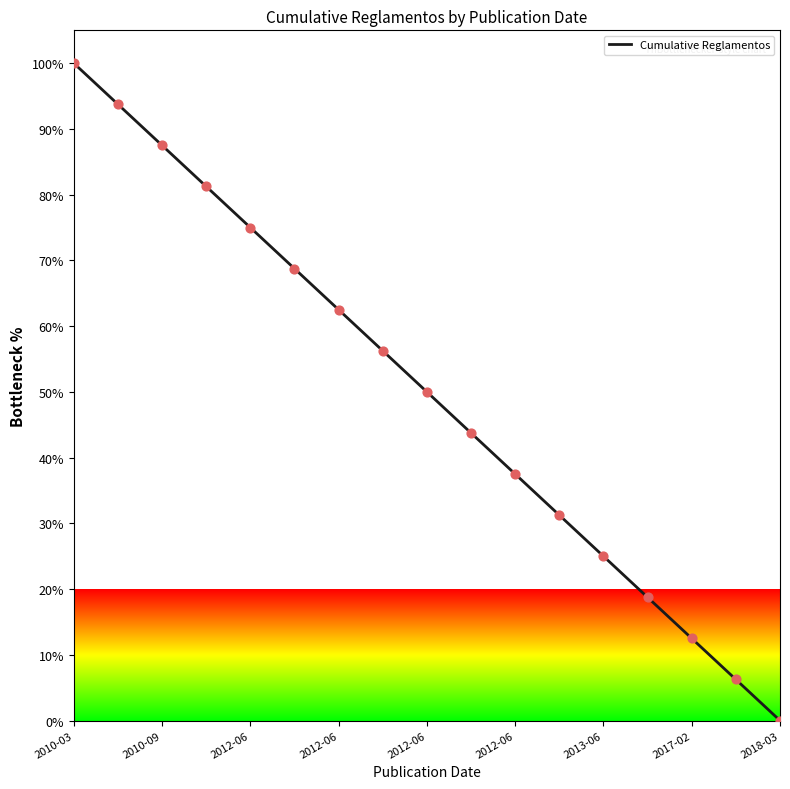

What is the maximum value shown in the chart?

100.0